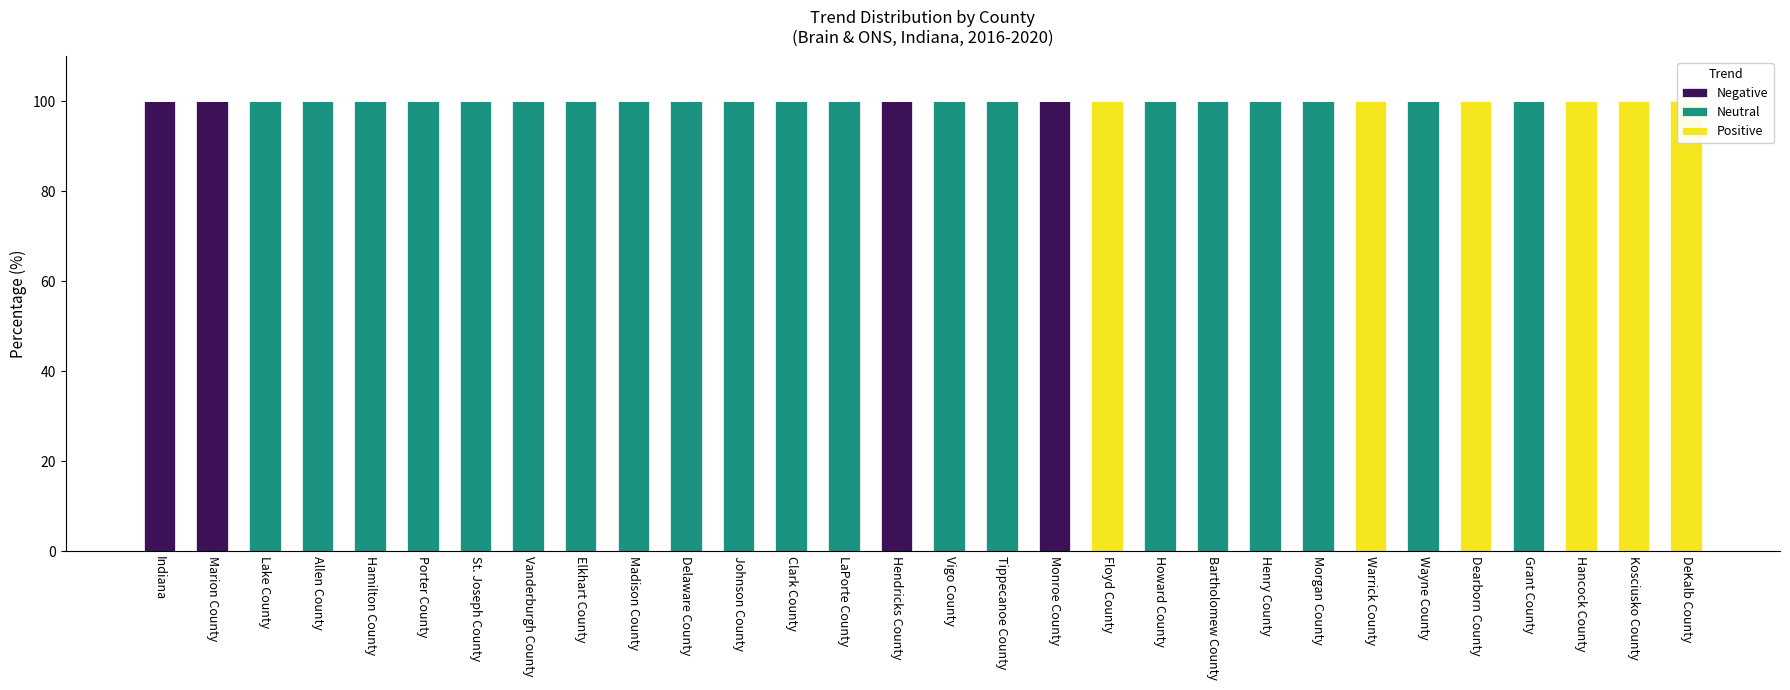

Is the value of Neutral at Monroe County greater than the value of Positive at Porter County?

No